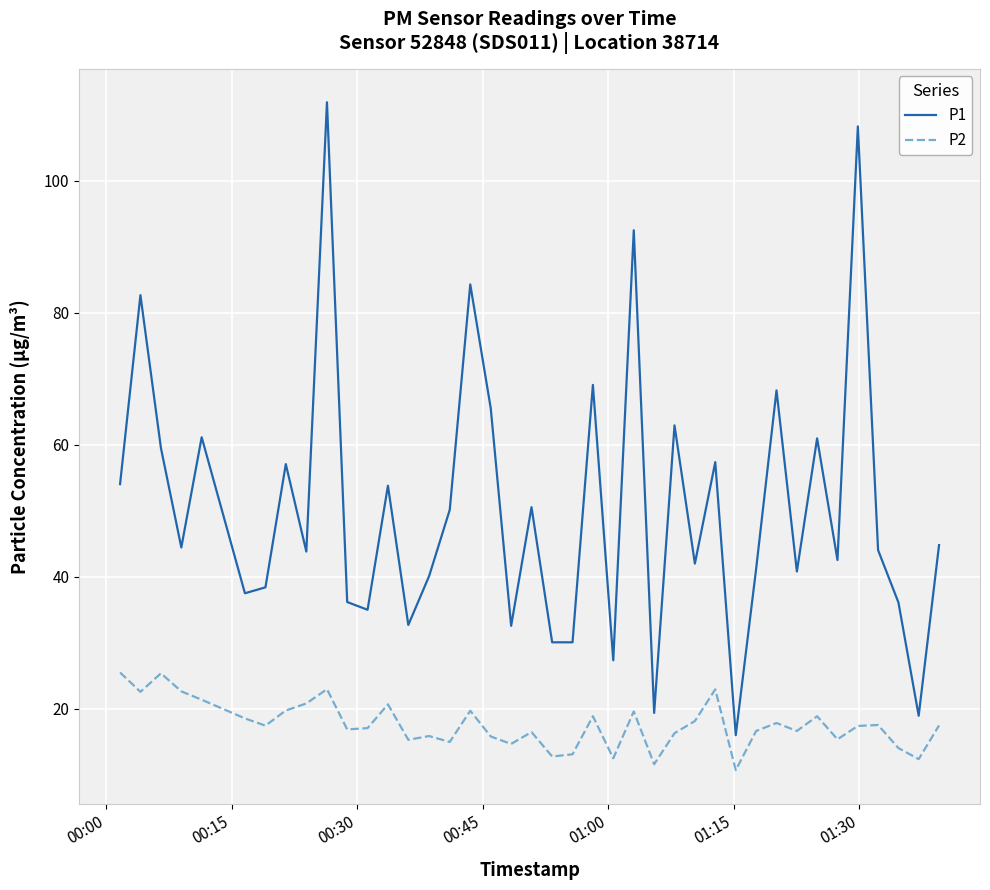

Is this an area chart (filled region under the line)?

No